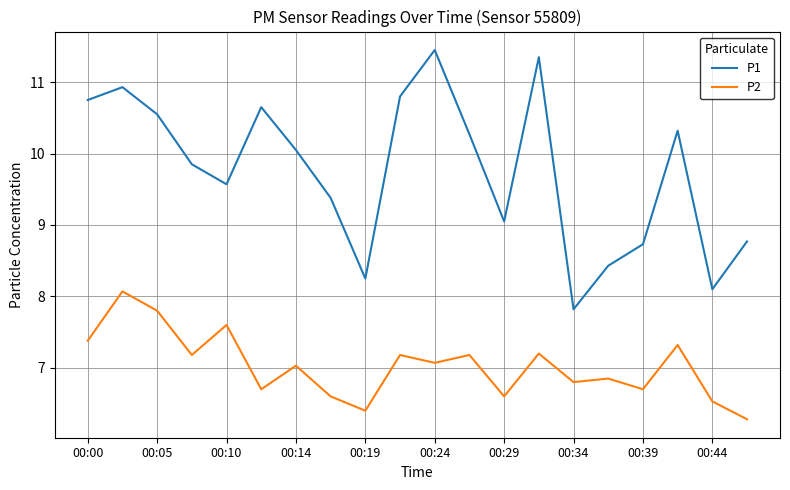

How many lines are shown in the chart?

2